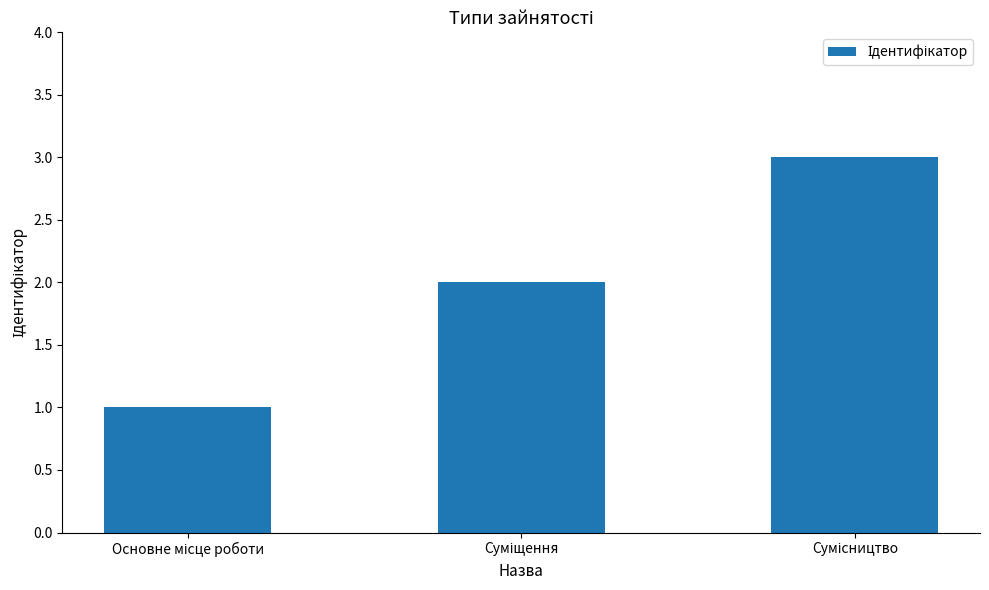

Count the number of data series in this chart.

1